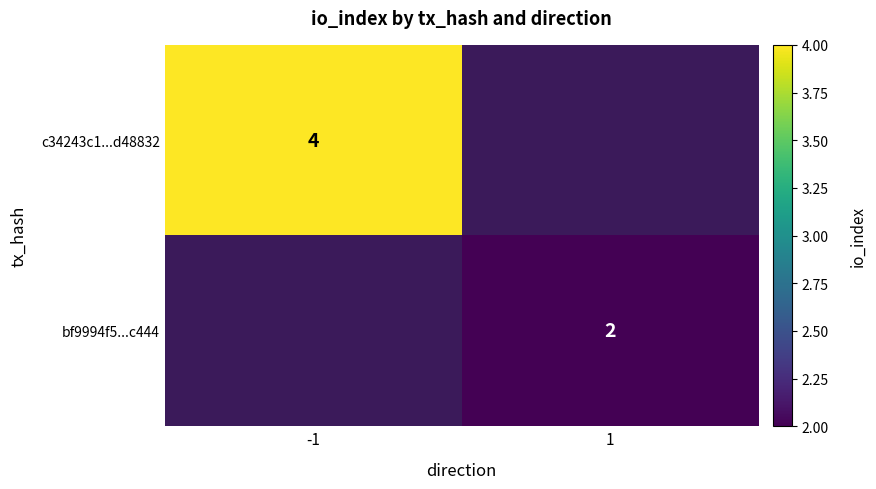

The c34243c1...d48832 series shows 7 at -1. True or false?

False